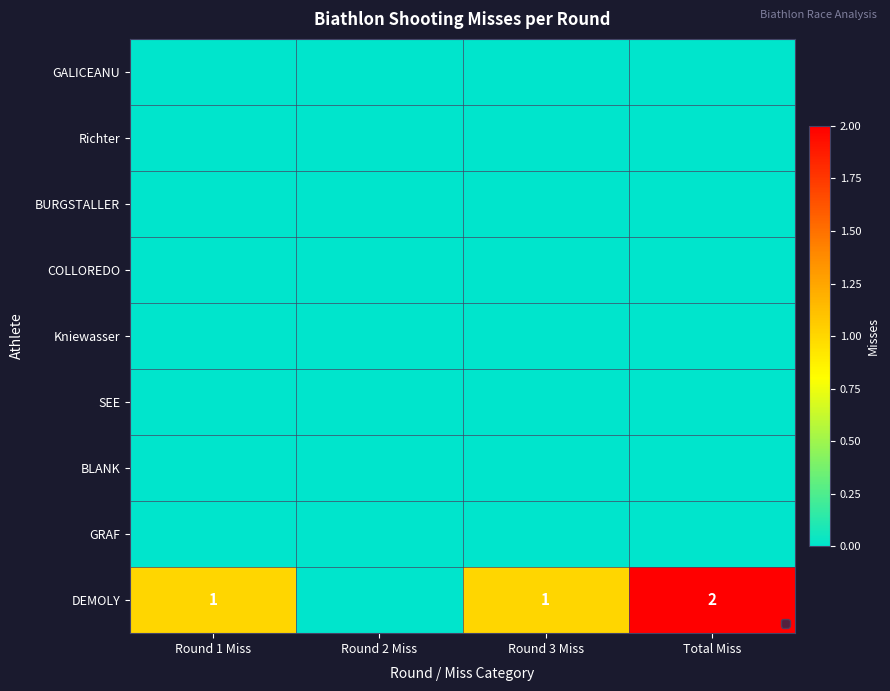

At which label does DEMOLY reach its minimum?

Round 2 Miss